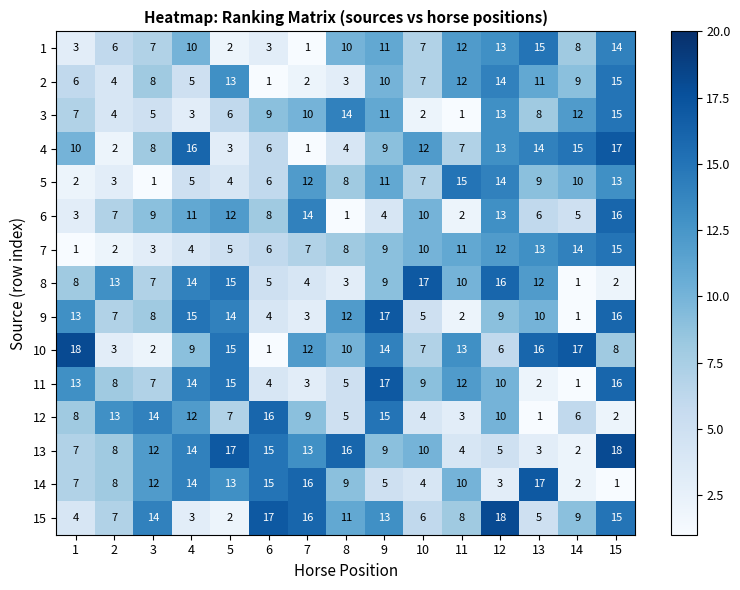

At which label does 6 reach its peak?

15